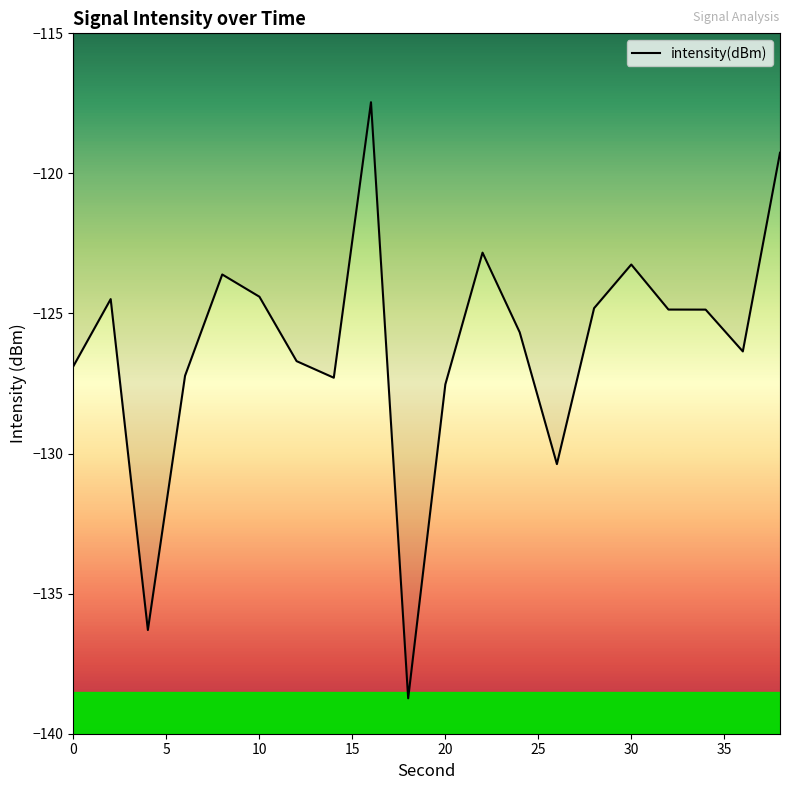

What is the greatest value displayed?

-117.5